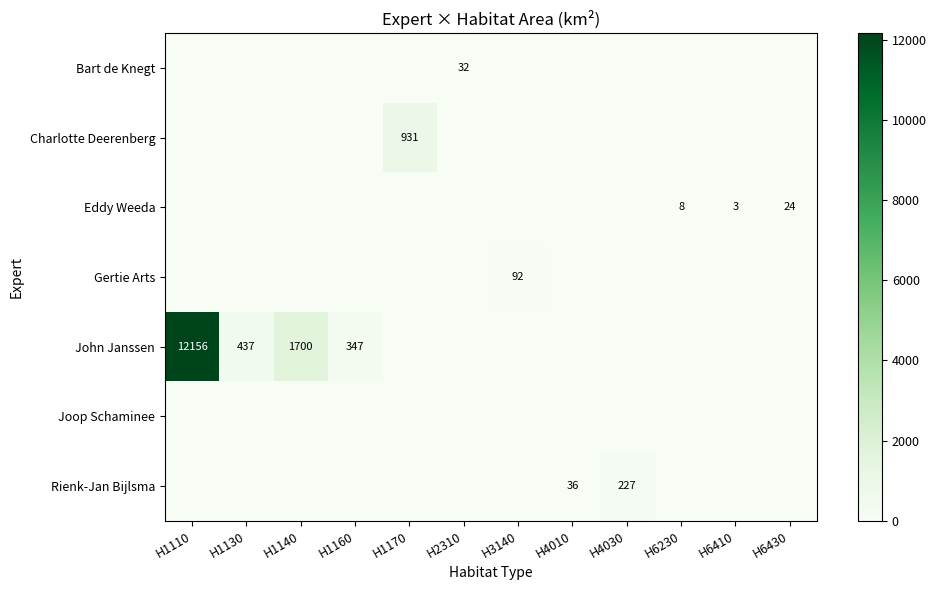

Is it true that Bart de Knegt equals 32 at H2310?

True